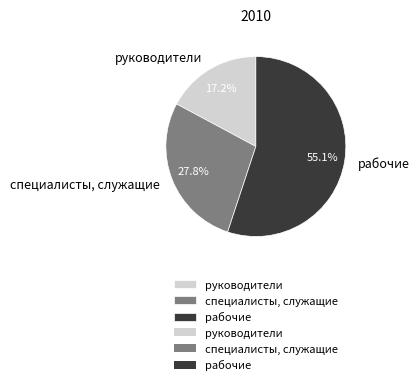

Which slice is the smallest?

руководители